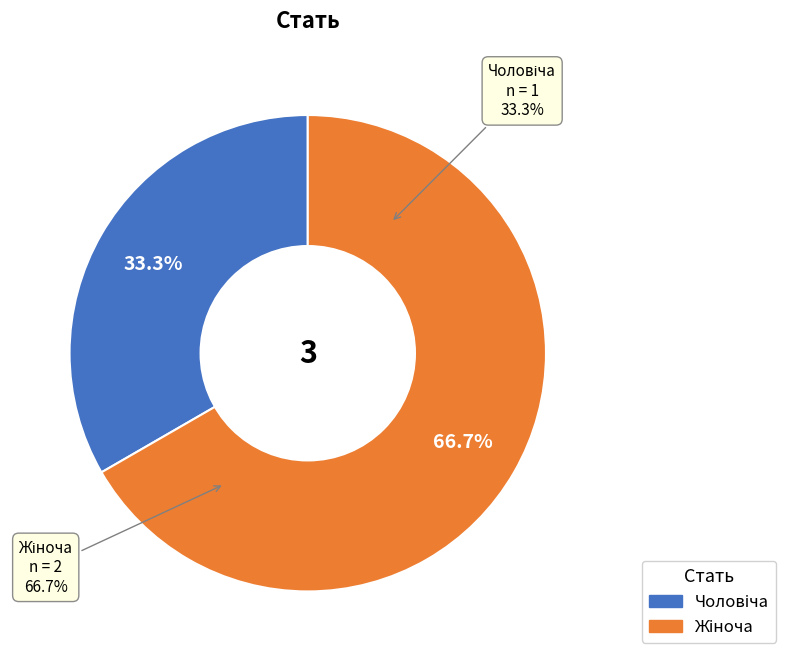

Is Чоловіча the majority of the pie?

No